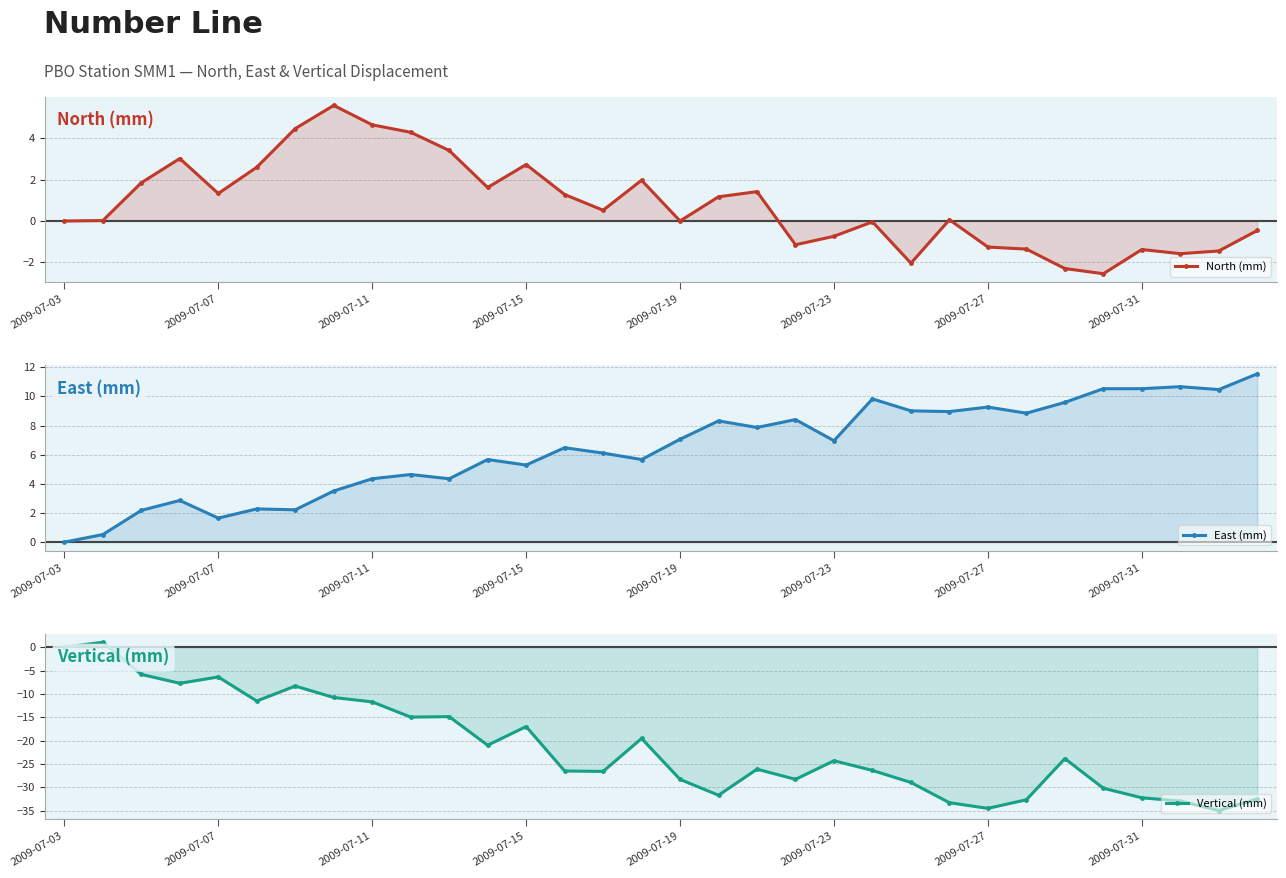

What is the sum of the North (mm) values at 12 and 29?

1.1